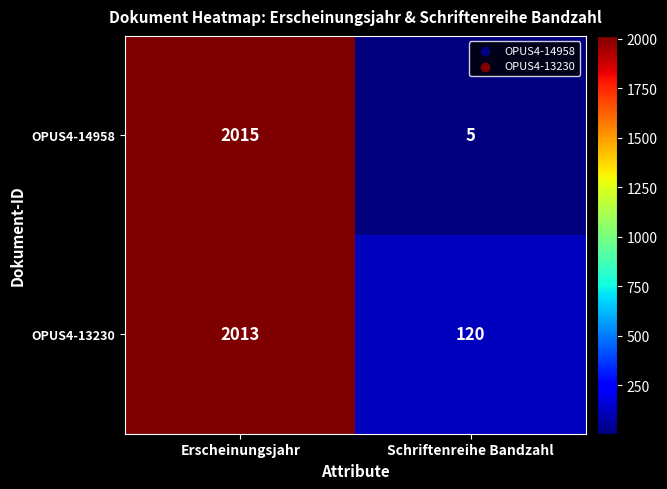

Which series has the largest total across all categories?

OPUS4-13230